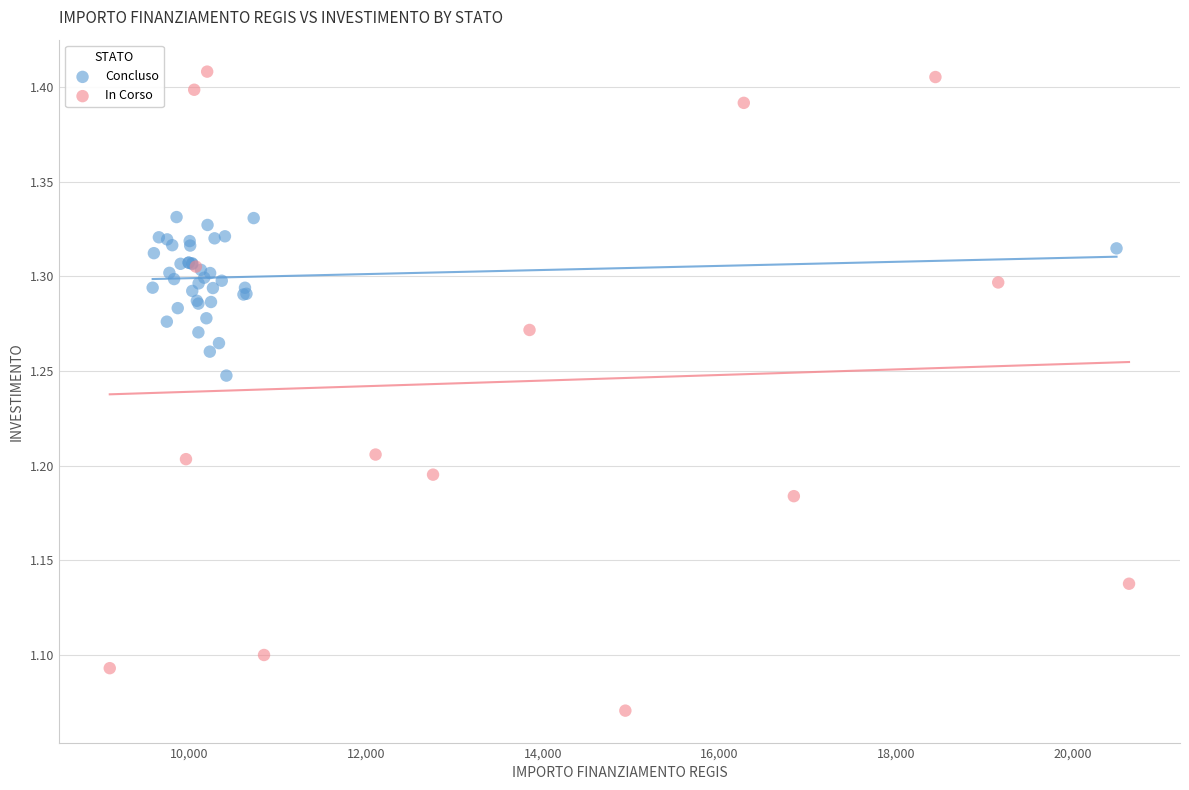

Which series reaches the maximum Y coordinate?

In Corso